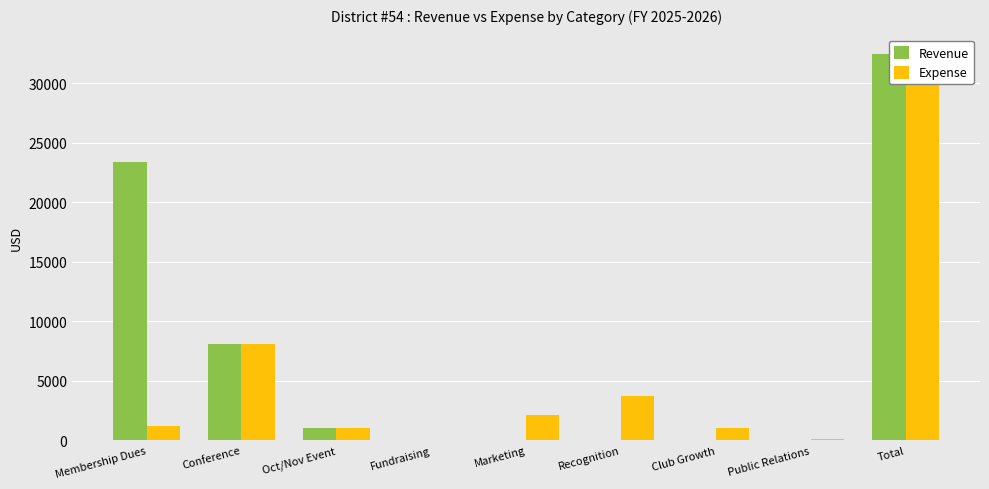

At how many categories does at least one series exceed 31559?

1